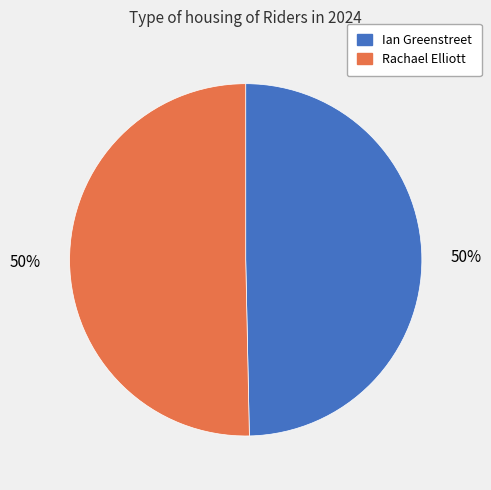

To the nearest percent, what is the average slice percentage?

50%